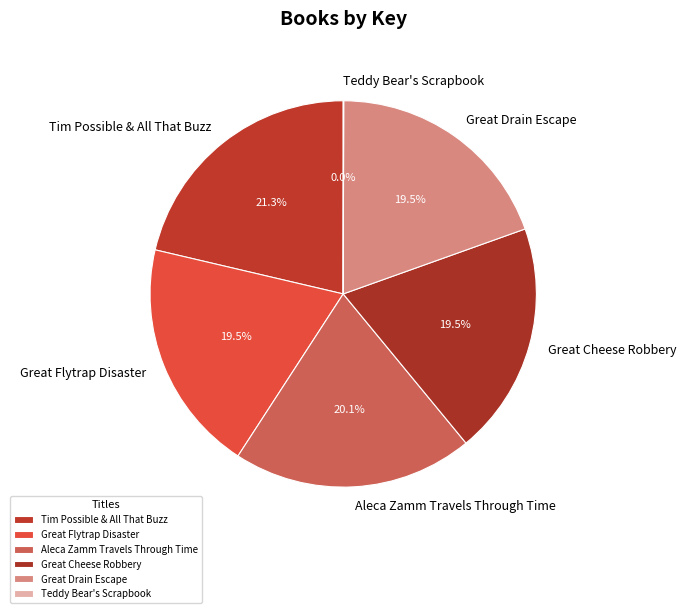

What is the largest slice in the pie chart?

Tim Possible & All That Buzz